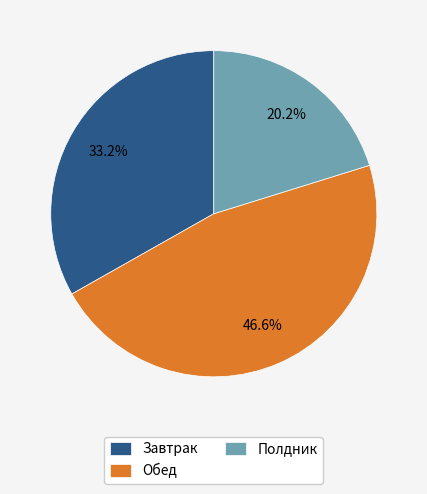

What percentage is NOT represented by Завтрак?

66.8%